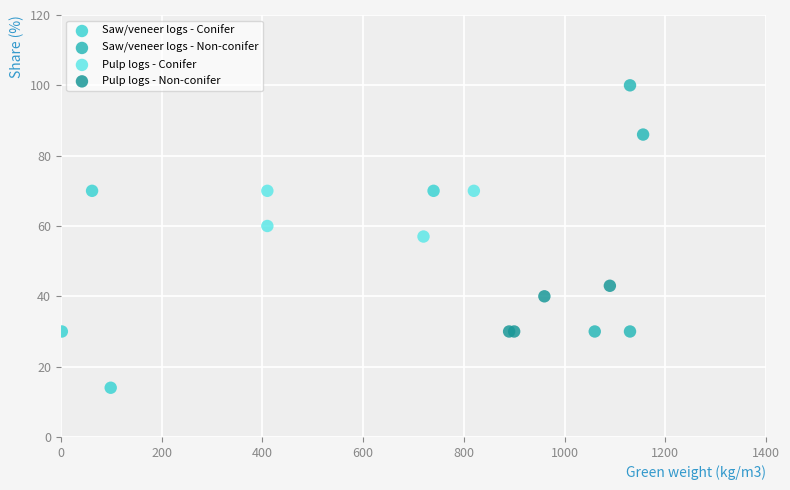

Which series has the largest Y range (max minus min)?

Saw/veneer logs - Non-conifer